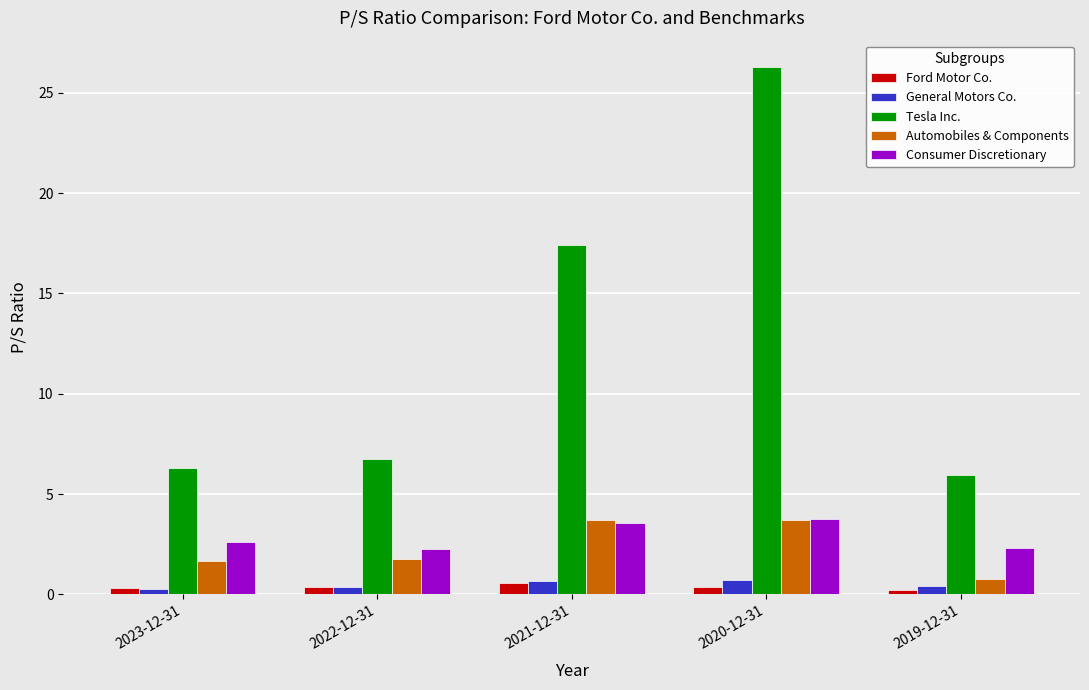

How many data points in Tesla Inc. are above 6?

4